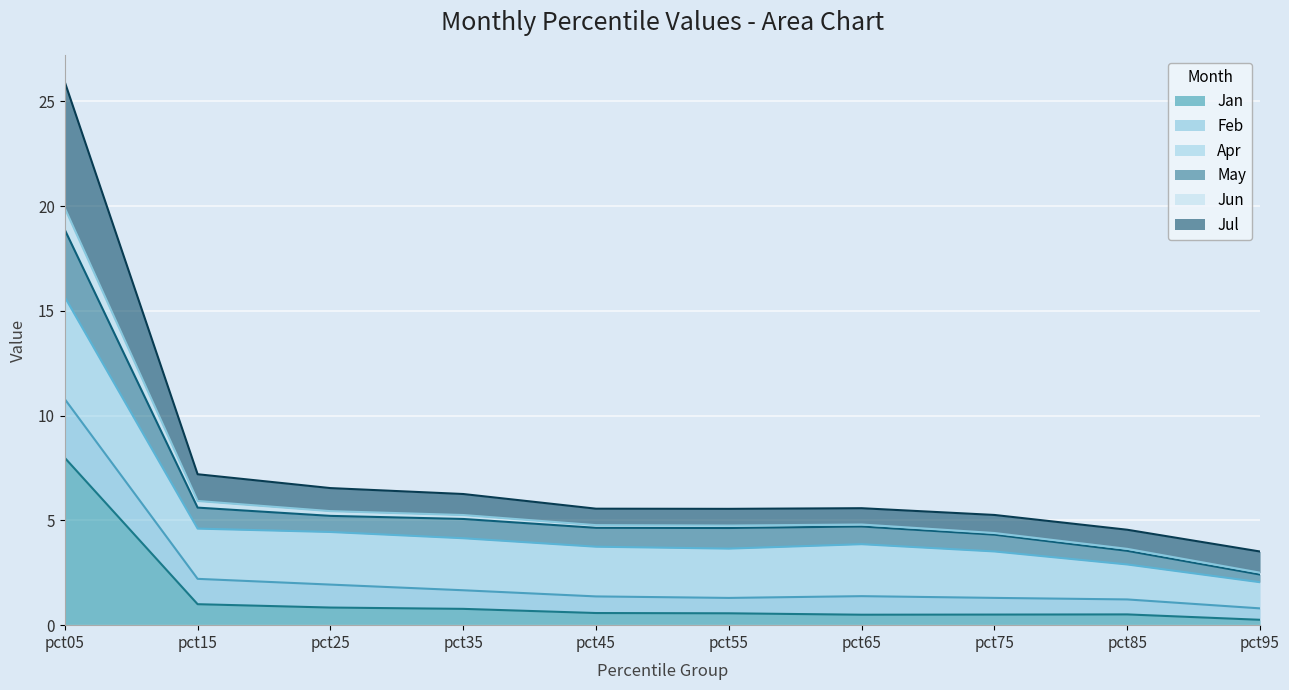

What is the total value across all series at pct05?

25.9